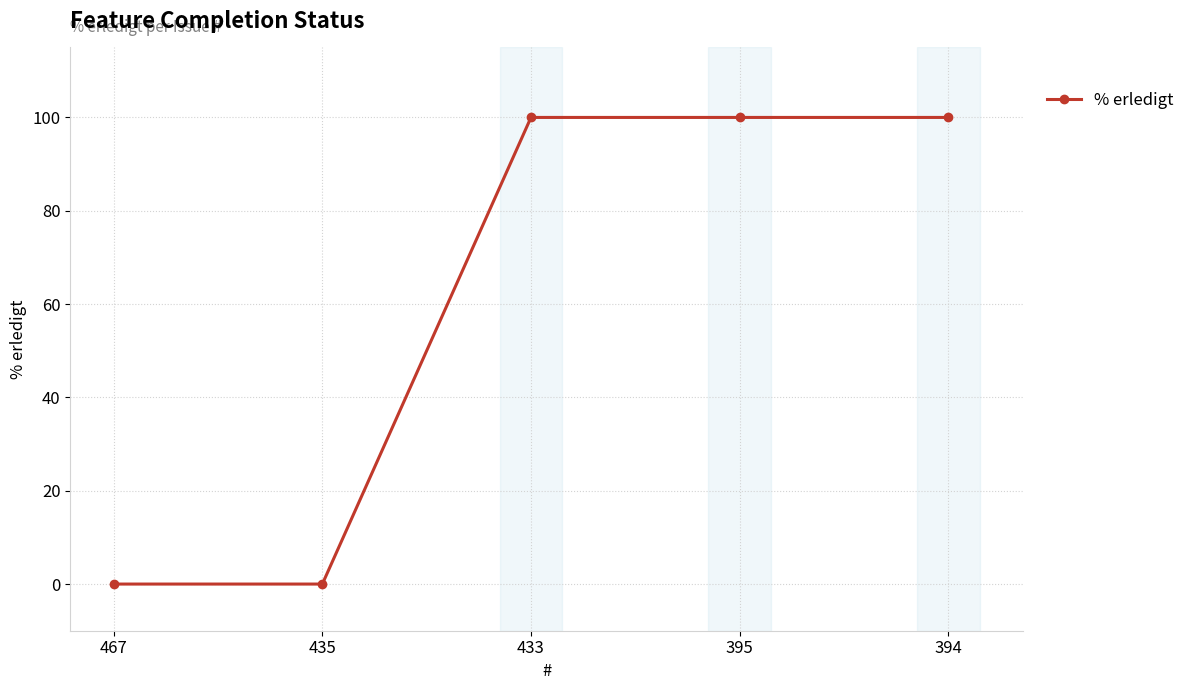

Does the chart have visible grid lines?

Yes